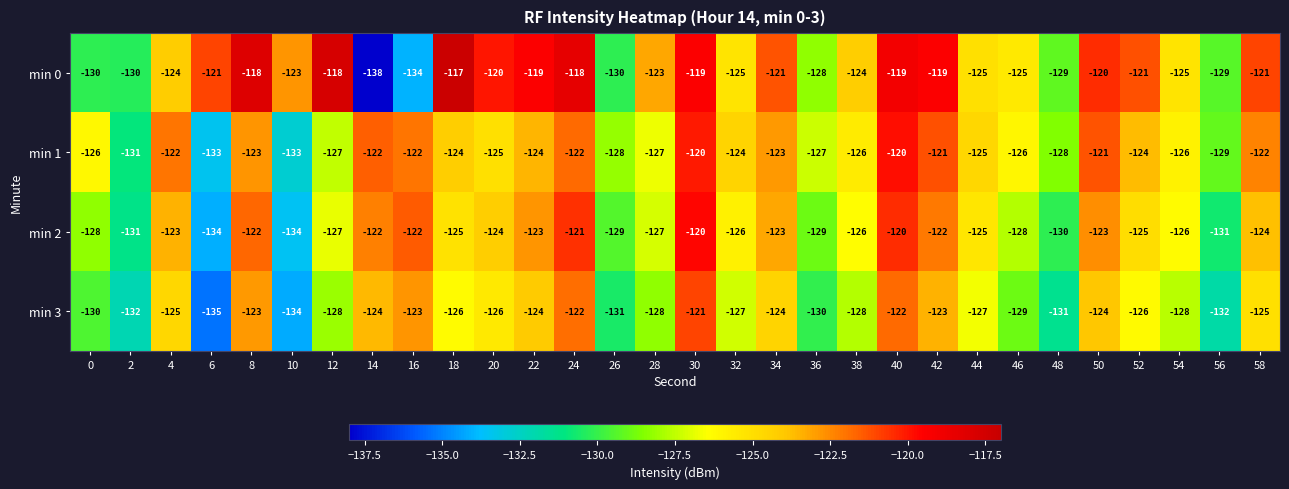

The min 1 series shows -198 at 36. True or false?

False